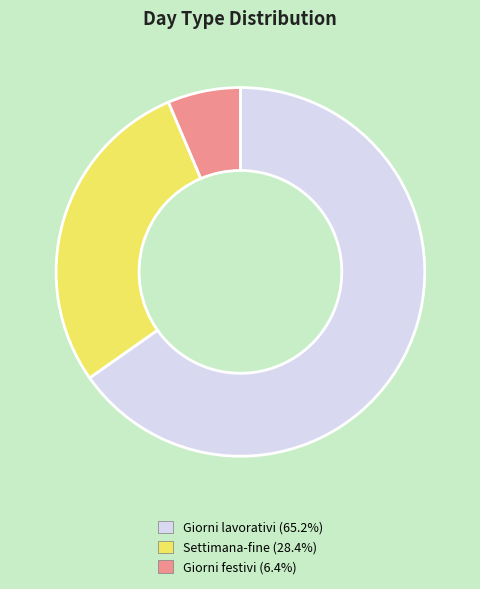

Does any single category account for the majority?

Yes